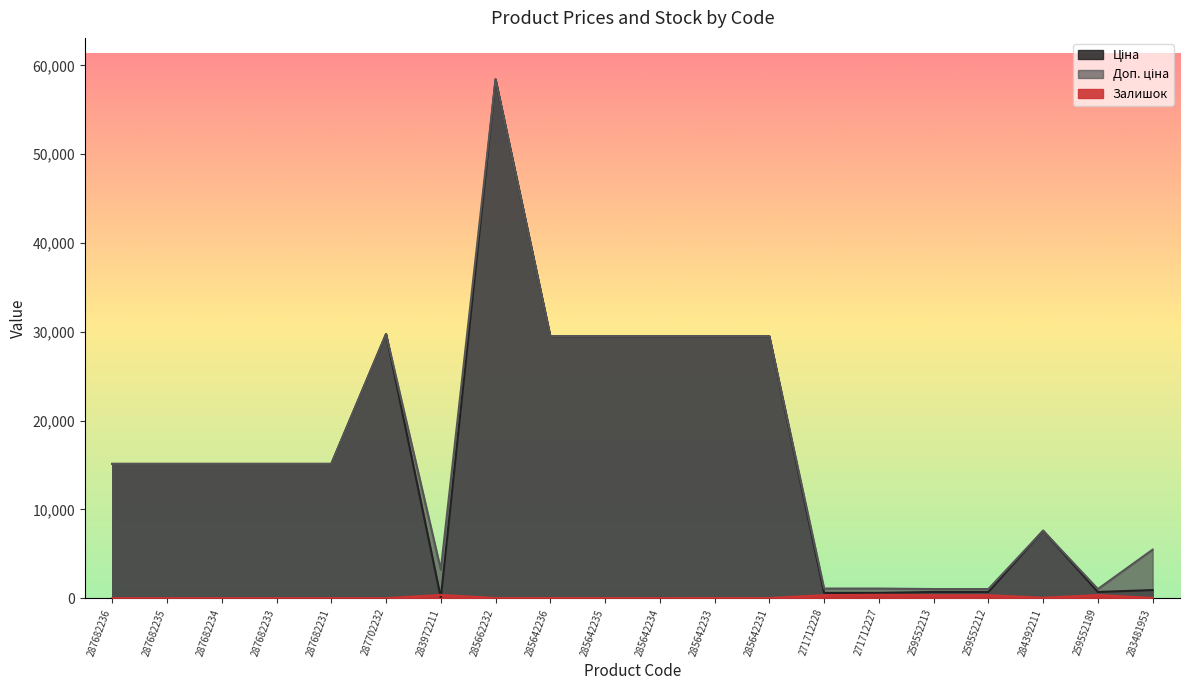

Rank the series by their maximum value, from highest to lowest.

Ціна, Доп. ціна, Залишок